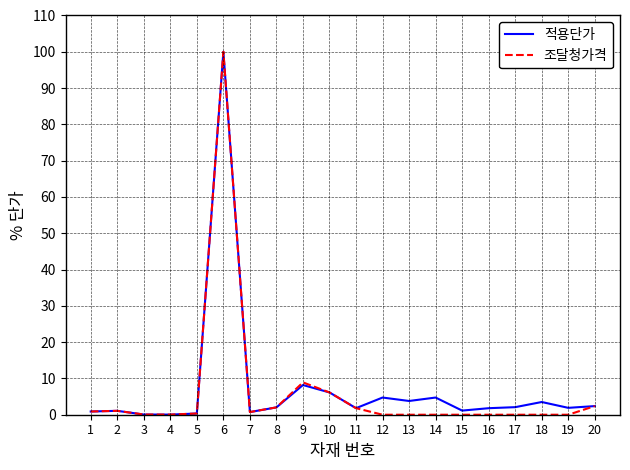

What is the maximum value for 조달청가격?

100.0